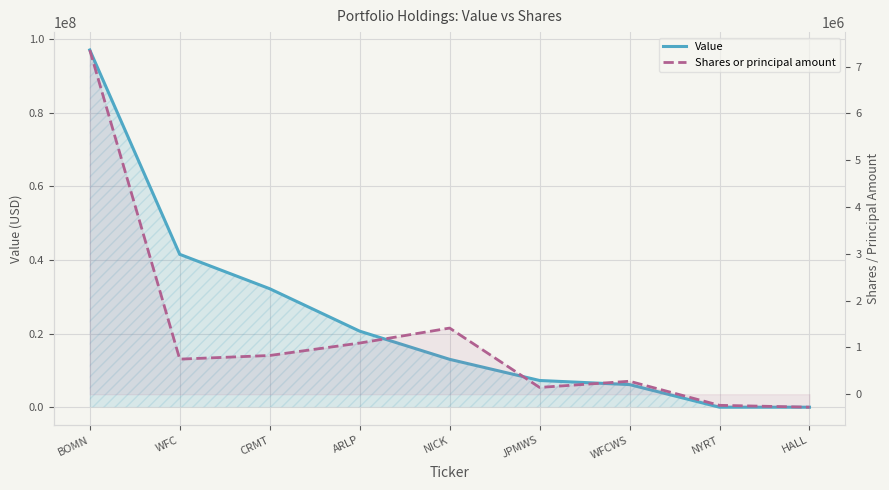

True or false: Value and Shares or principal amount cross at least once.

False